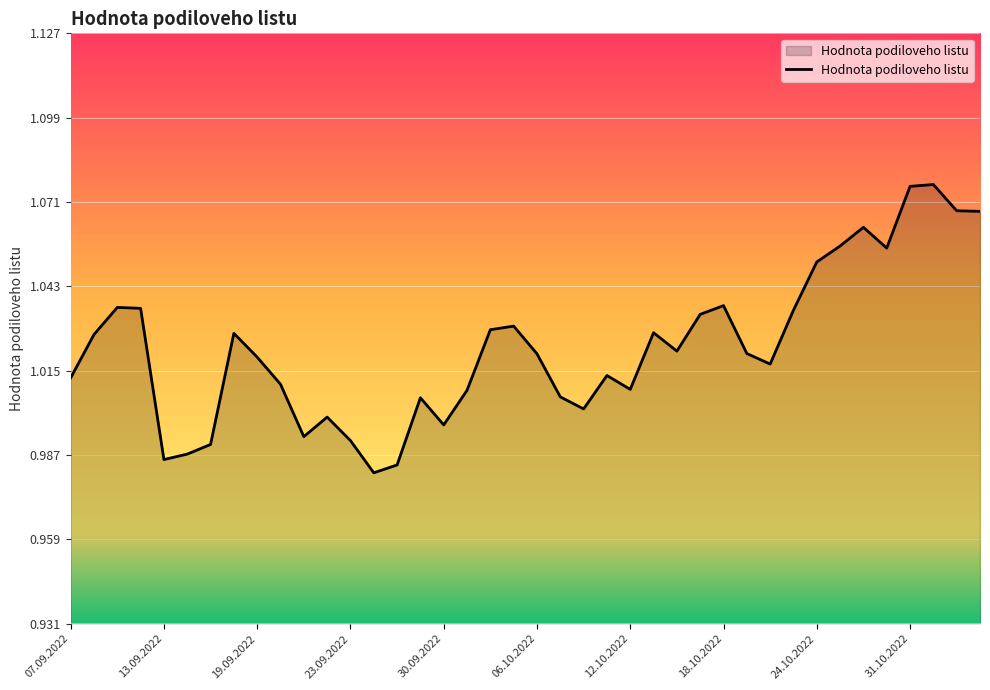

Does the chart display data point markers on the line(s)?

No